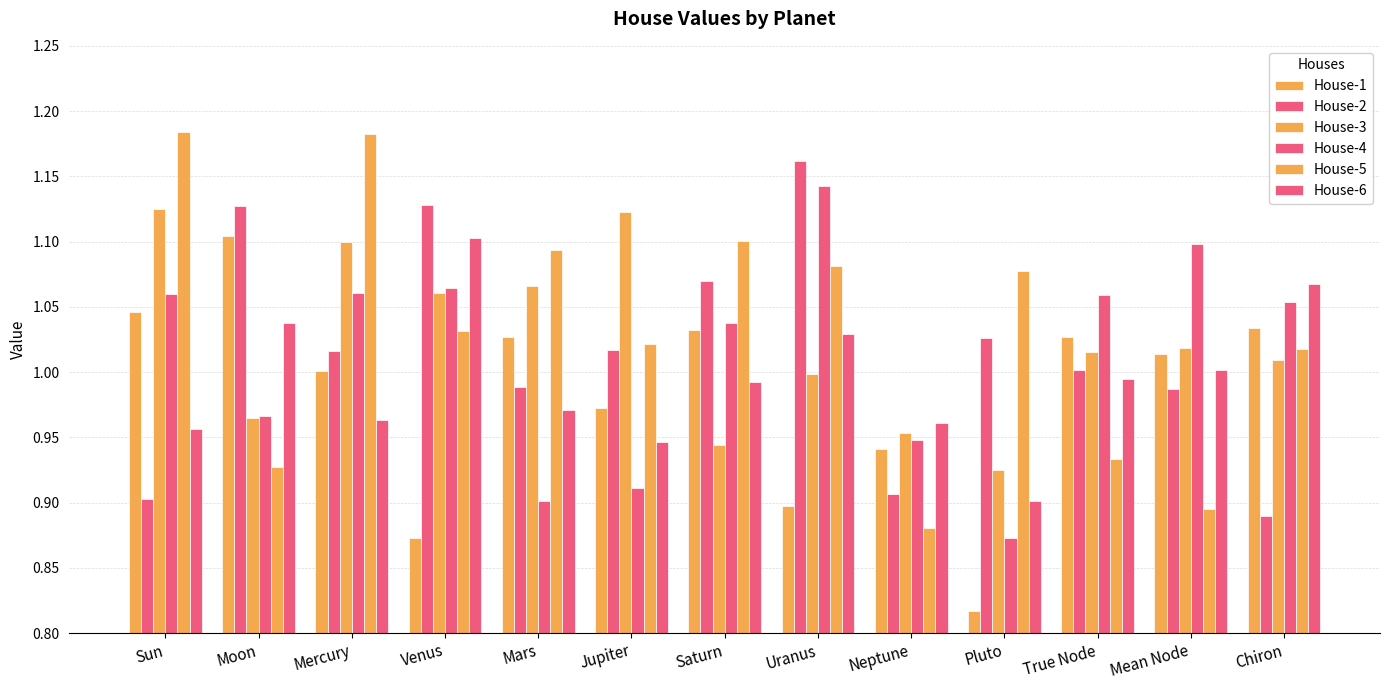

Where does the House-1 series first go above 1?

Sun